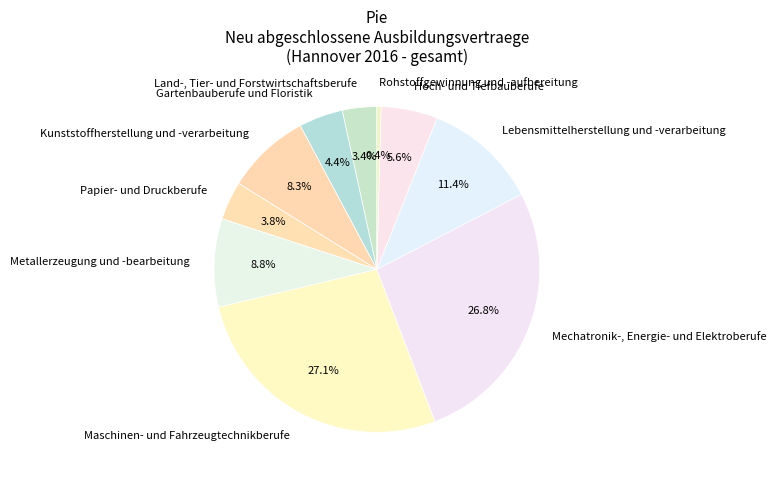

Rank the categories by value from highest to lowest.

Maschinen- und Fahrzeugtechnikberufe, Mechatronik-, Energie- und Elektroberufe, Lebensmittelherstellung und -verarbeitung, Metallerzeugung und -bearbeitung, Kunststoffherstellung und -verarbeitung, Hoch- und Tiefbauberufe, Gartenbauberufe und Floristik, Papier- und Druckberufe, Land-, Tier- und Forstwirtschaftsberufe, Rohstoffgewinnung und -aufbereitung